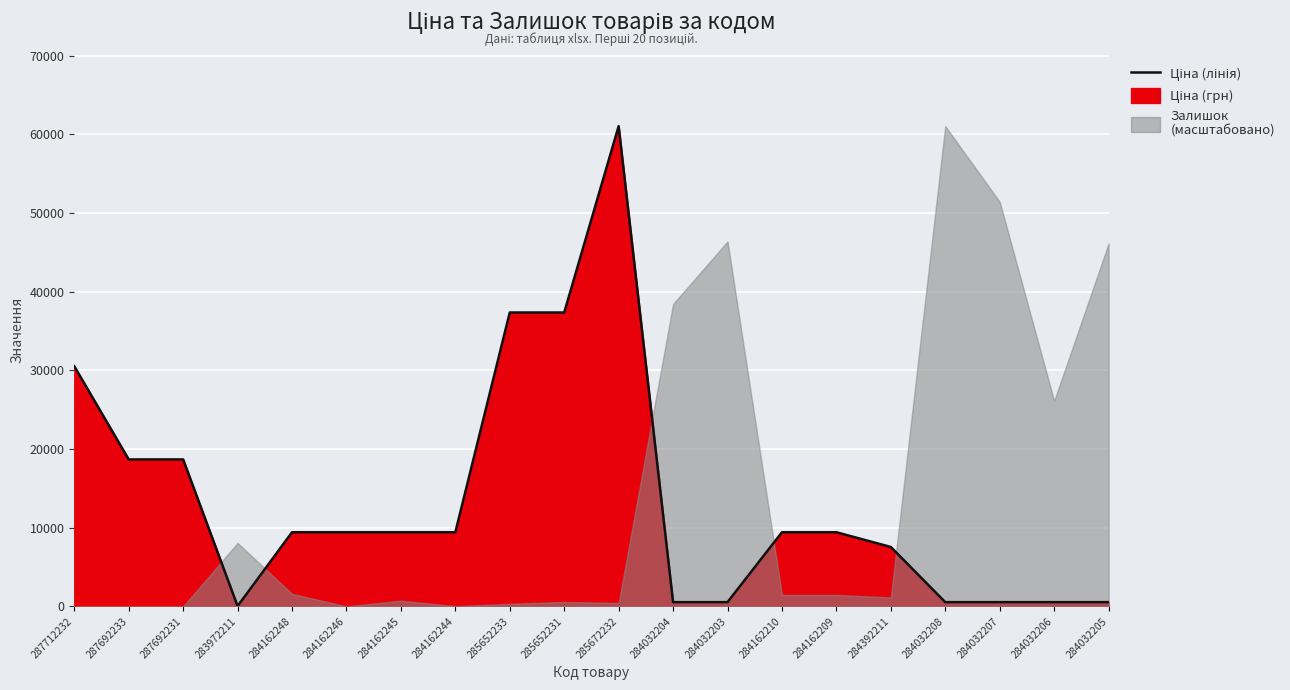

What position from the left is 284032204?

12